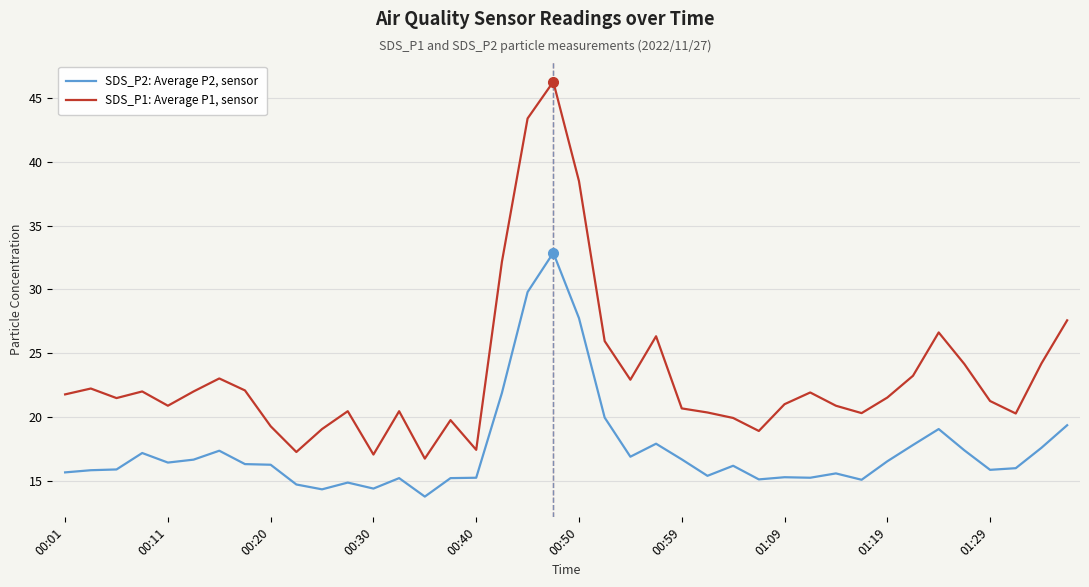

What is the highest value of the SDS_P1: Average P1, sensor series?

46.3